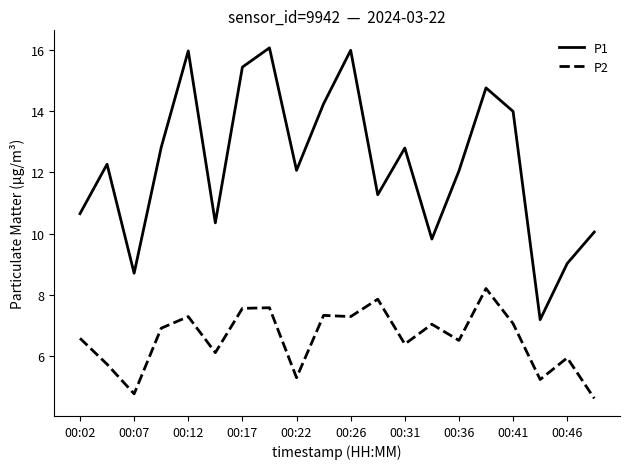

What are all the series names shown in the legend?

P1, P2